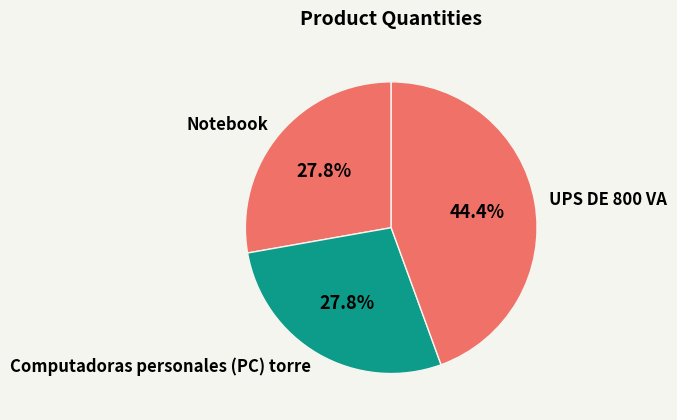

Count the number of slices in the pie.

3